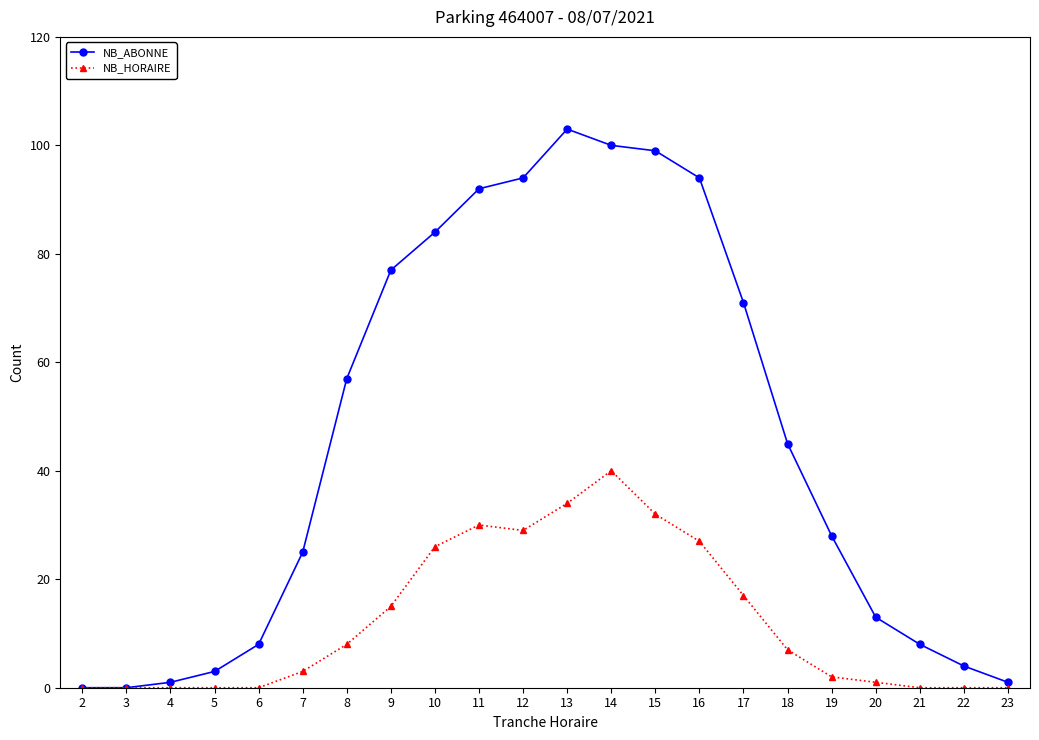

Which series changed the most between 11 and 18?

NB_ABONNE